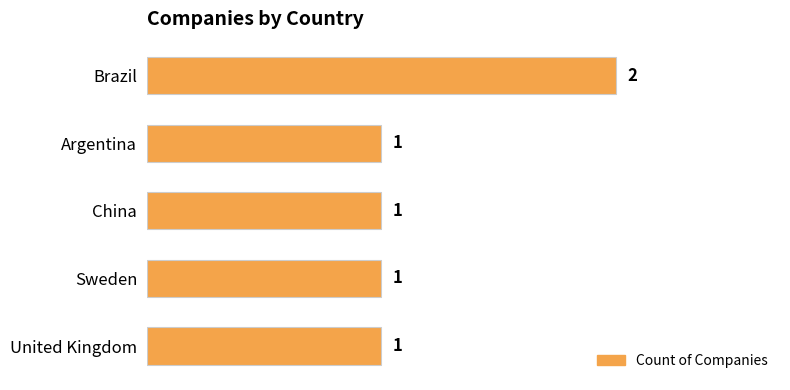

What is the difference between the maximum and minimum values?

1